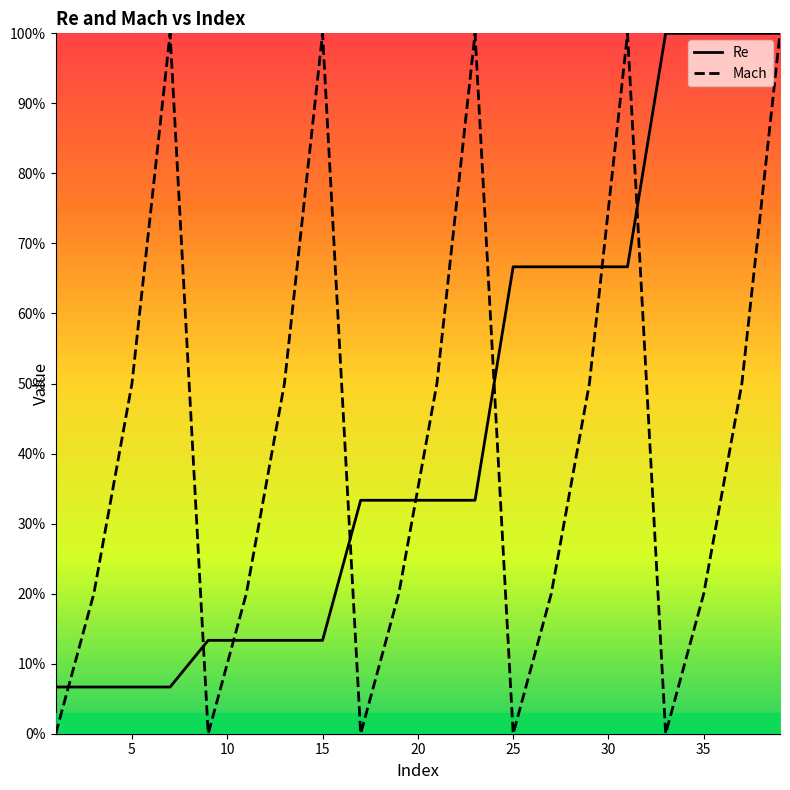

Rank the series at 5 from highest to lowest value.

Mach, Re